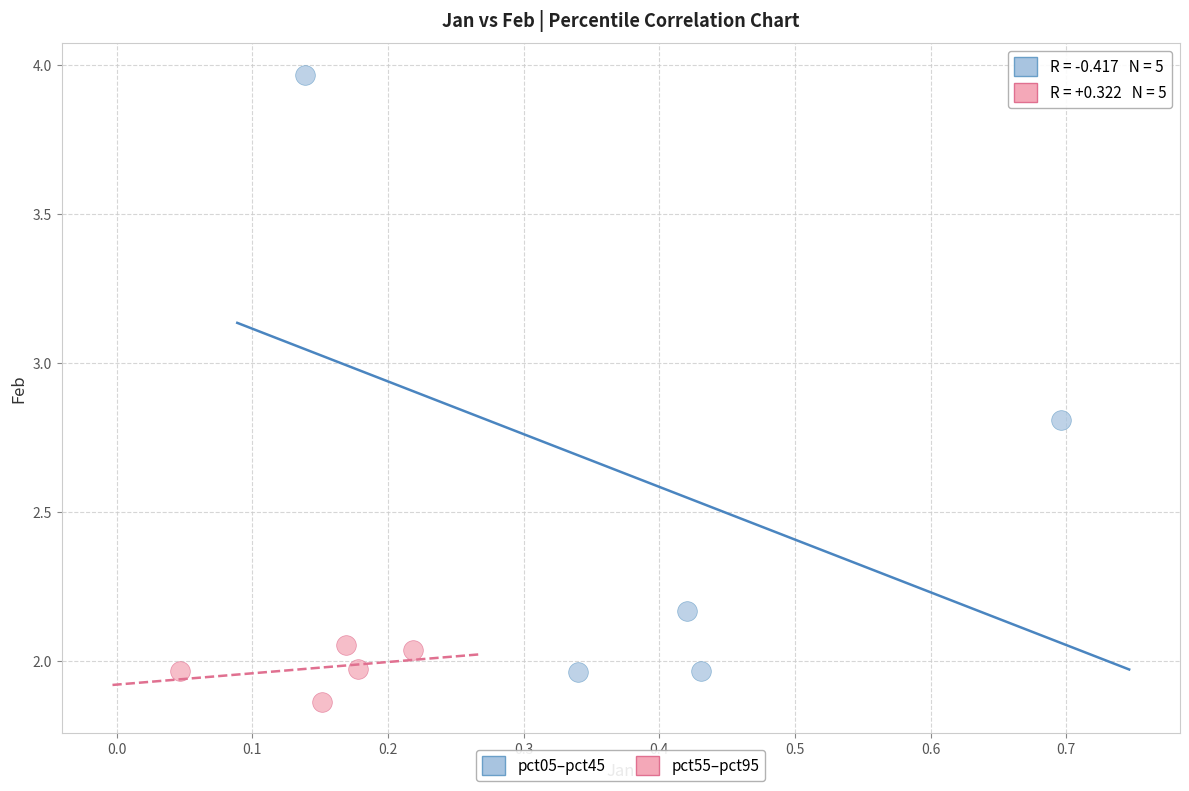

Which series reaches the maximum Y coordinate?

pct05–pct45